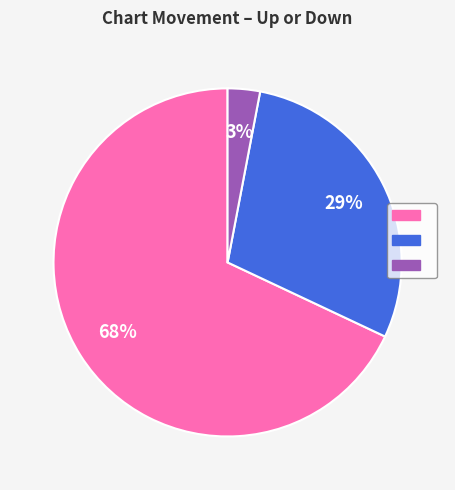

Count the number of slices in the pie.

3